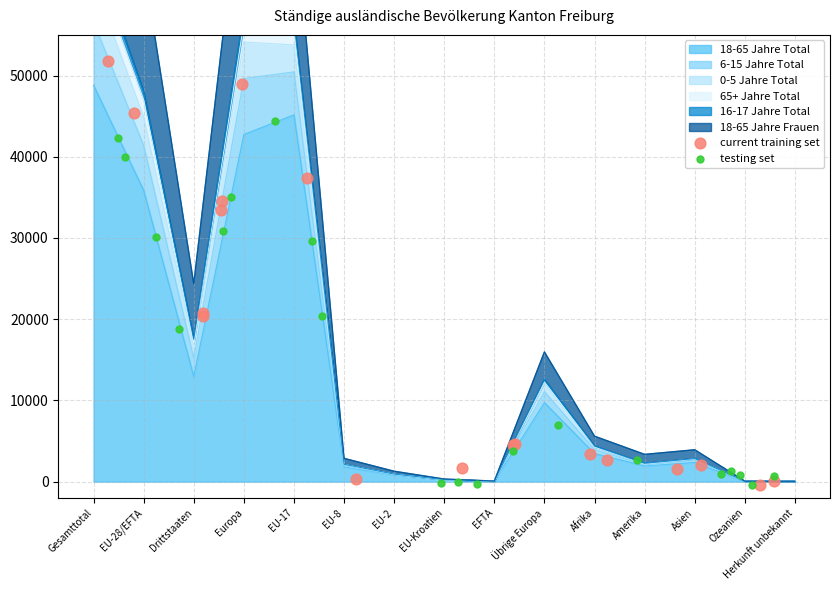

True or false: 18-65 Jahre Total has a value of 30522 at Gesamttotal.

False